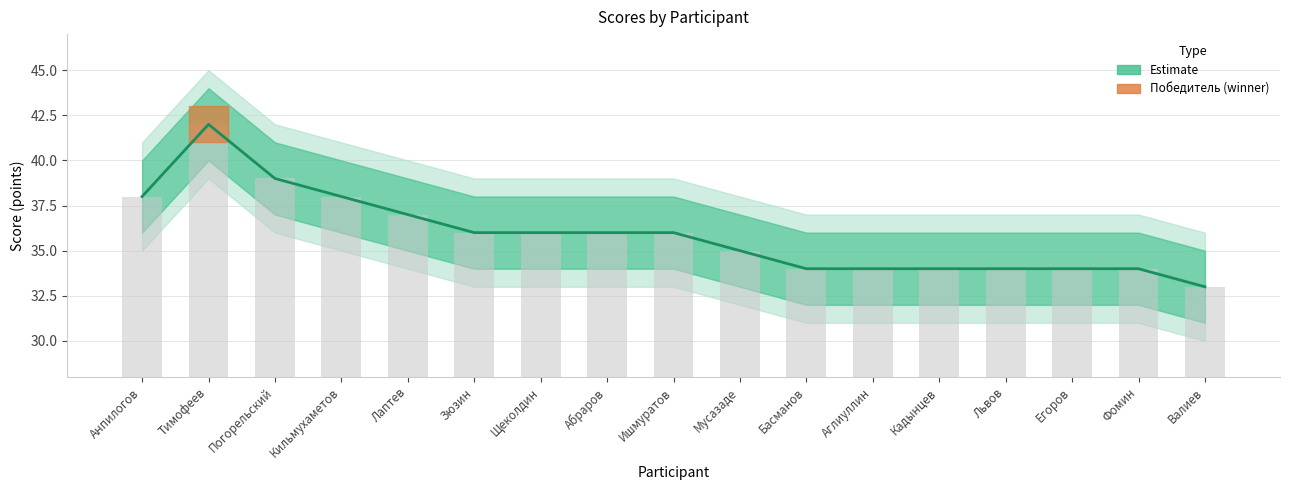

What is the difference between the maximum and minimum values in the Баллы (estimate) series?

9